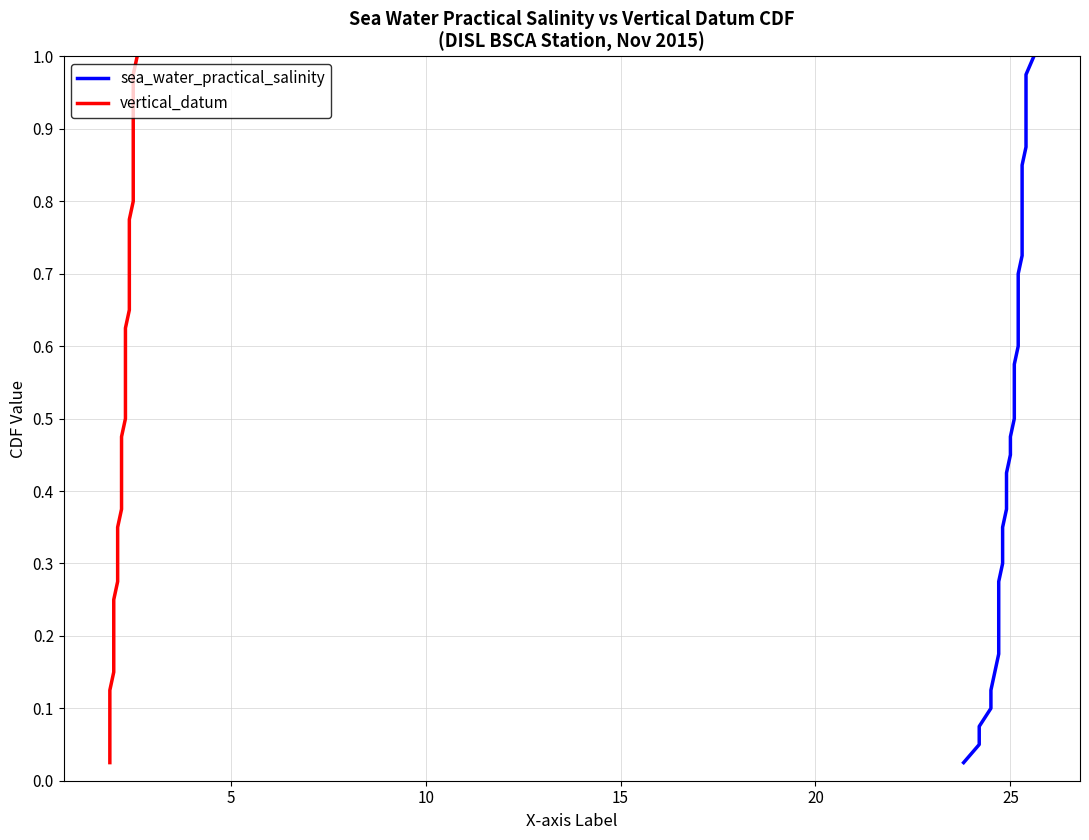

How many lines are shown in the chart?

2